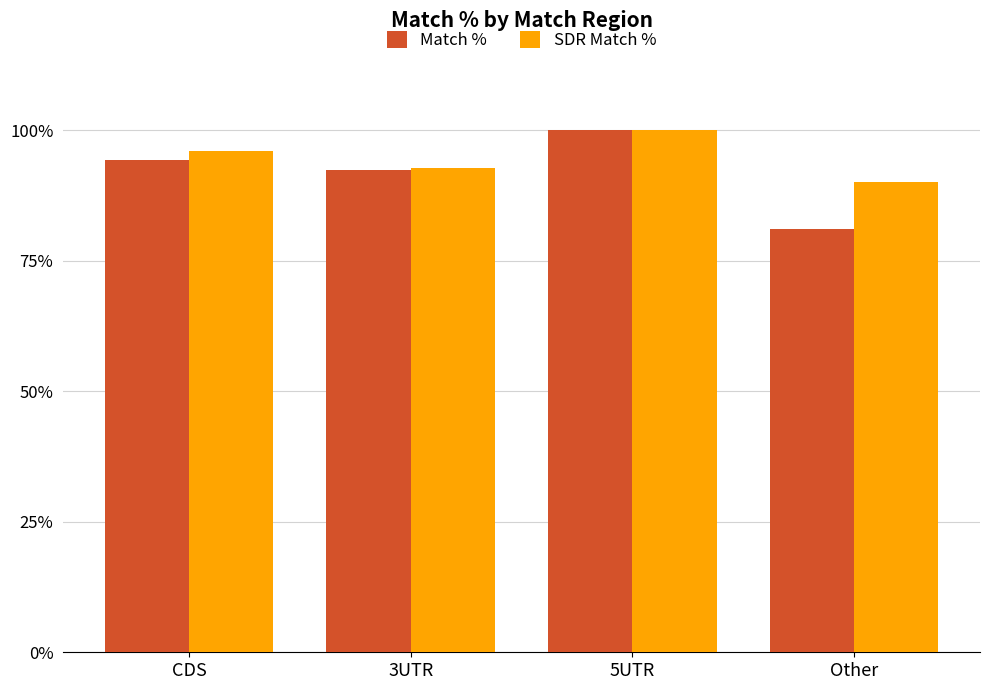

What is the difference between the maximum and second lowest values in the Match % series?

7.6